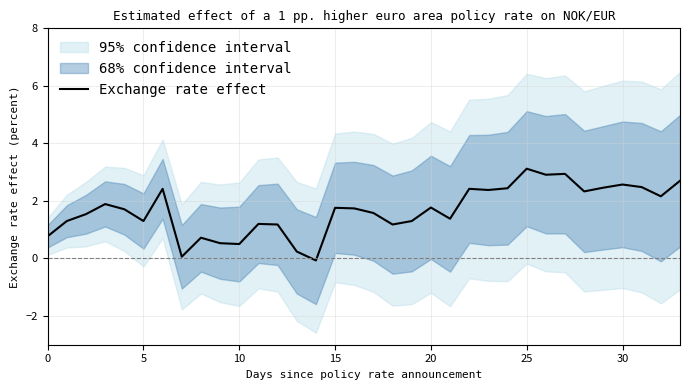

Between 19 and 10, which is larger?

19